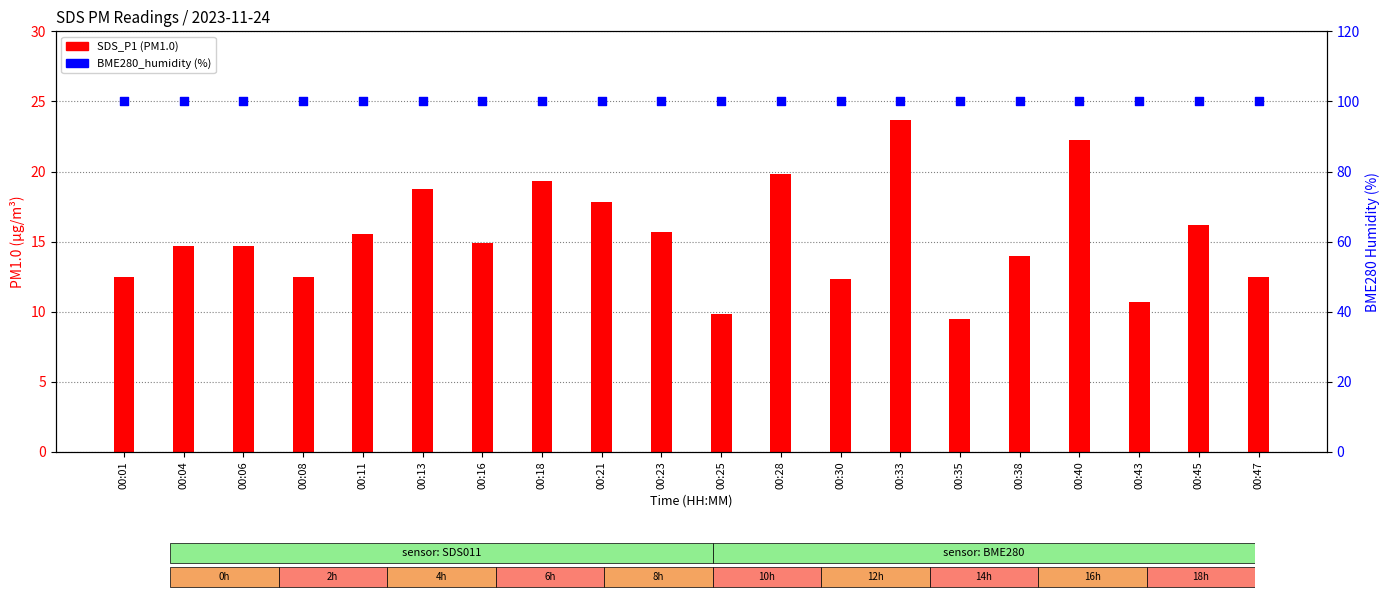

What are all the series names shown in the legend?

SDS_P1, BME280_humidity